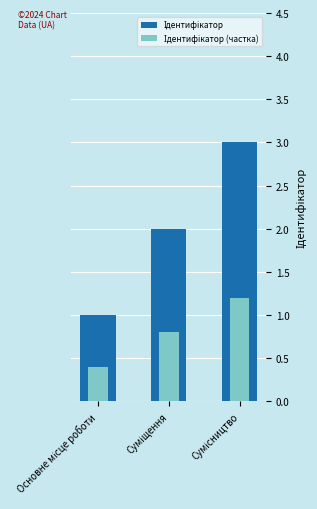

What is the highest value of the Ідентифікатор series?

3.0